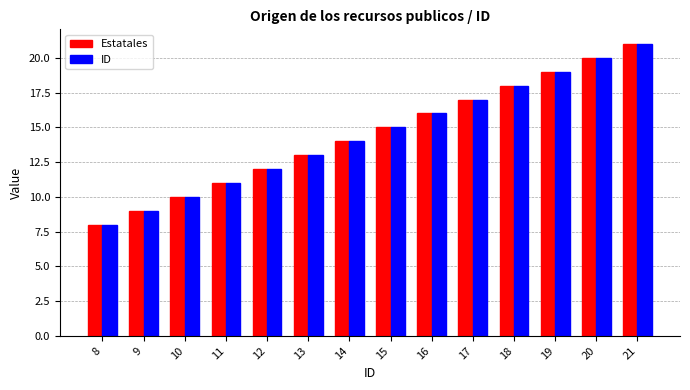

What are all the series names shown in the legend?

Estatales, ID